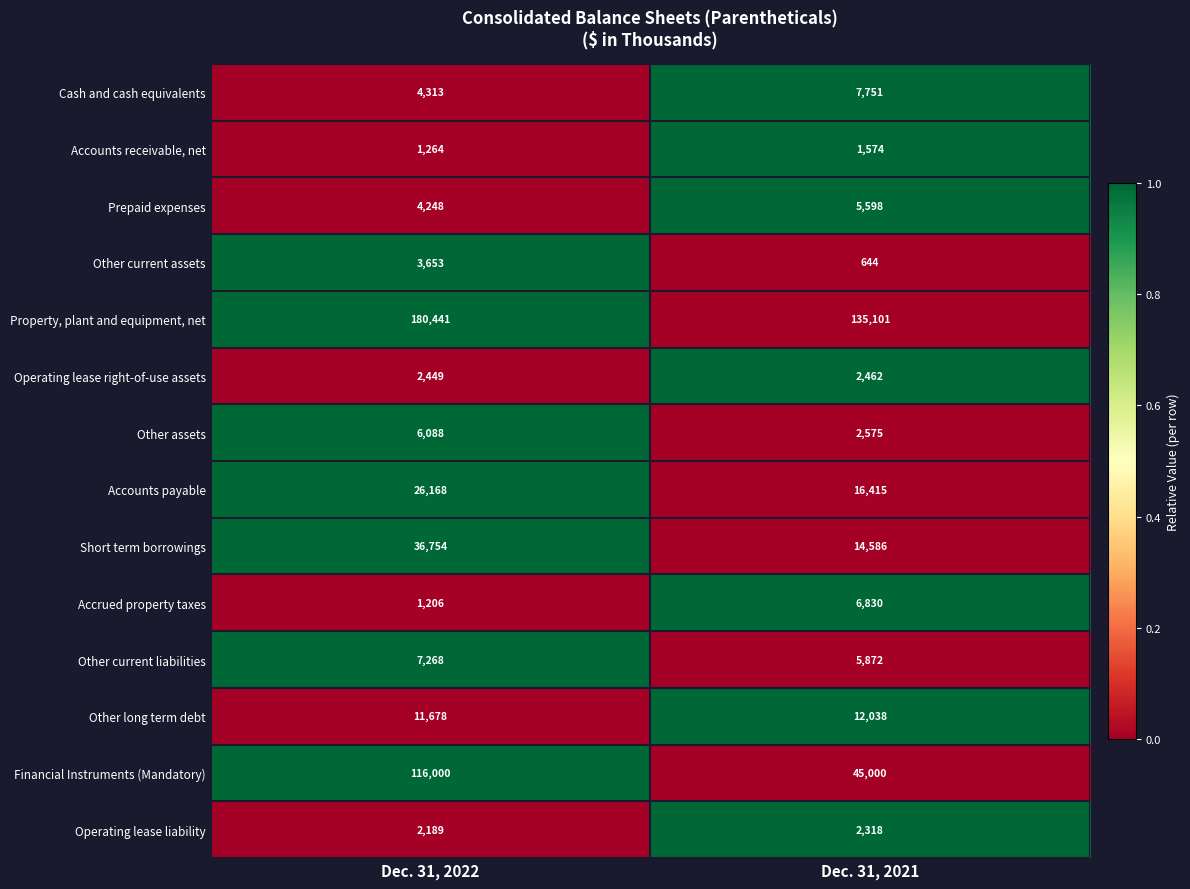

What is the smallest value displayed?

644